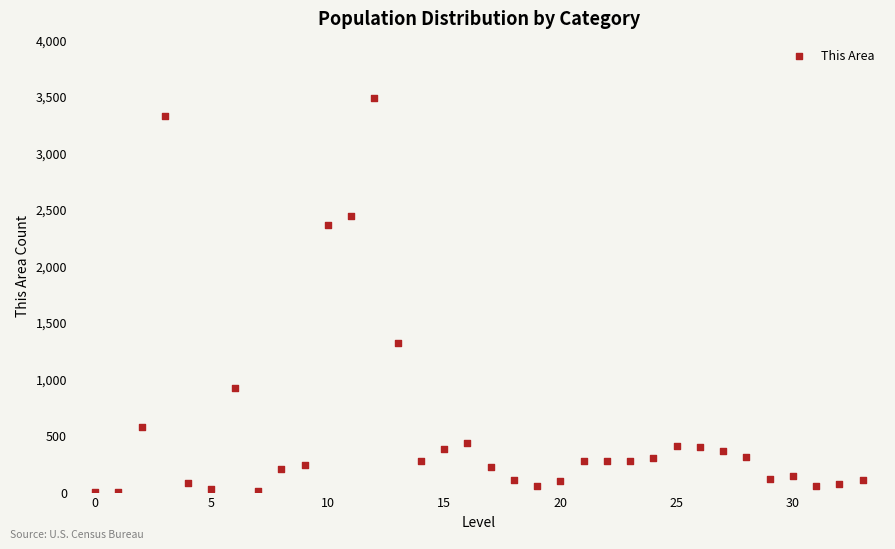

What Y value in the scatter plot is closest to 1746?

1316